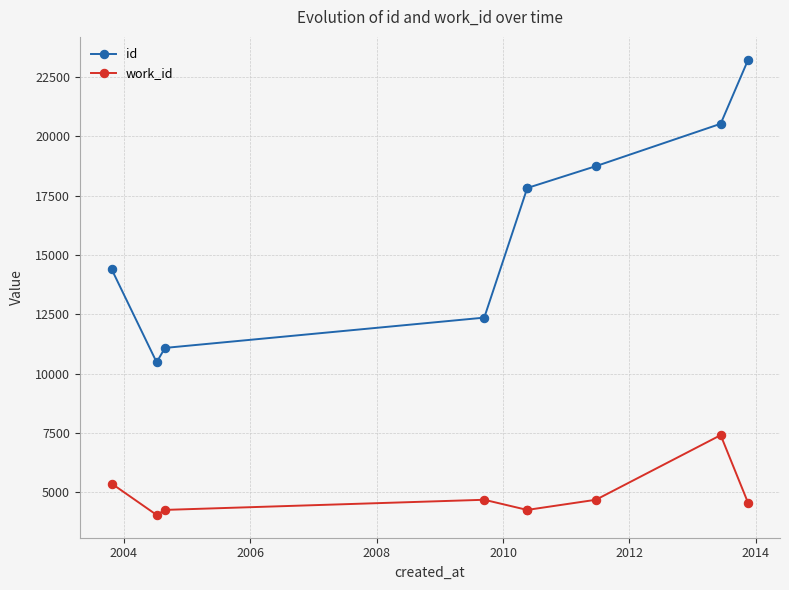

Between 2006 and 2012, which series saw the biggest shift?

id